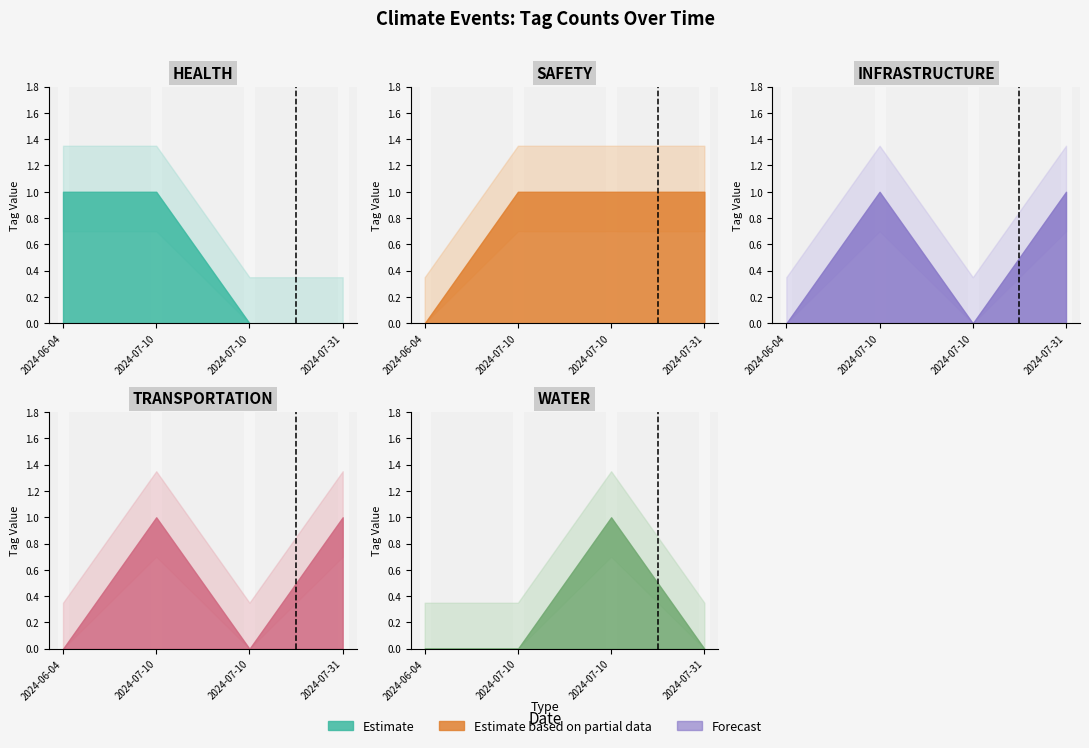

Reading left to right, what are all the values shown in this chart?

HEALTH: 2024-06-04=1	2024-07-10=1	2024-07-10=0	2024-07-31=0
SAFETY: 2024-06-04=0	2024-07-10=1	2024-07-10=1	2024-07-31=1
INFRASTRUCTURE: 2024-06-04=0	2024-07-10=1	2024-07-10=0	2024-07-31=1
TRANSPORTATION: 2024-06-04=0	2024-07-10=1	2024-07-10=0	2024-07-31=1
WATER: 2024-06-04=0	2024-07-10=0	2024-07-10=1	2024-07-31=0